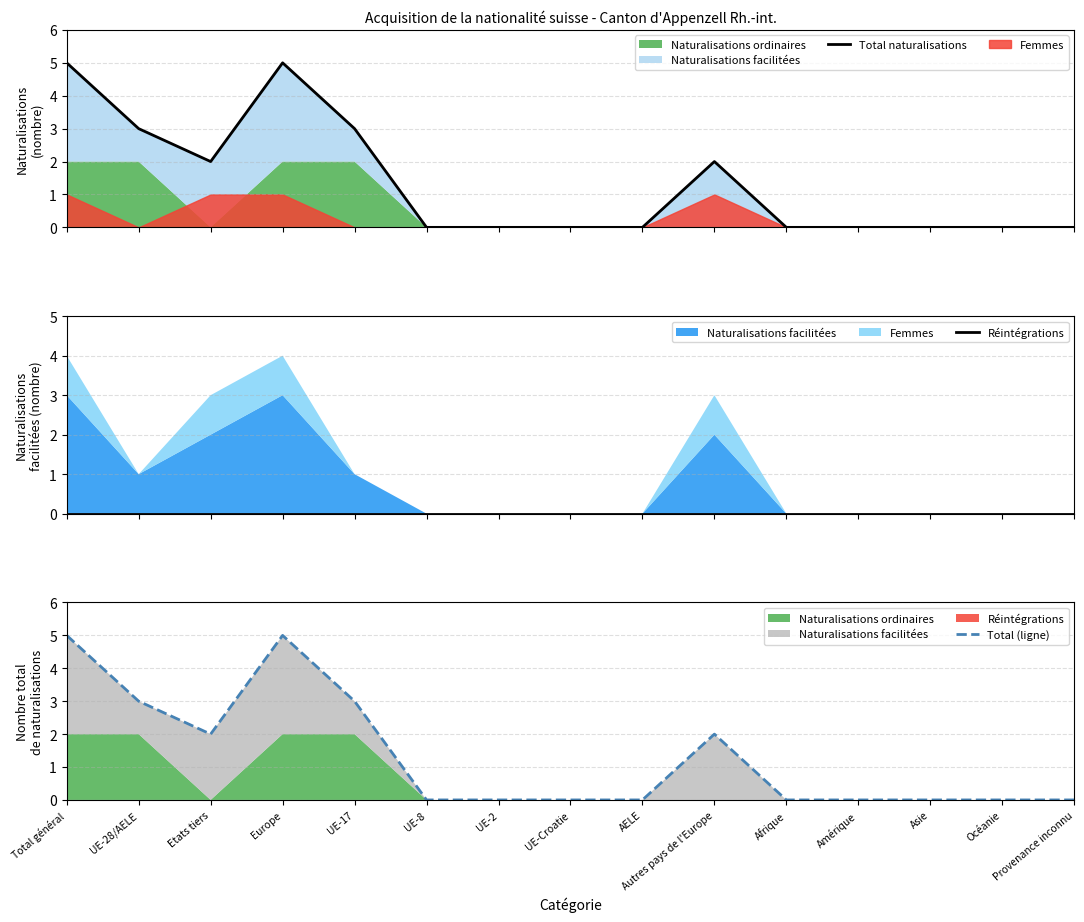

Rank the categories by Total (ligne) value from lowest to highest.

UE-8, UE-2, UE-Croatie, AELE, Afrique, Amérique, Asie, Océanie, Provenance inconnu, Etats tiers, Autres pays de l'Europe, UE-28/AELE, UE-17, Total général, Europe